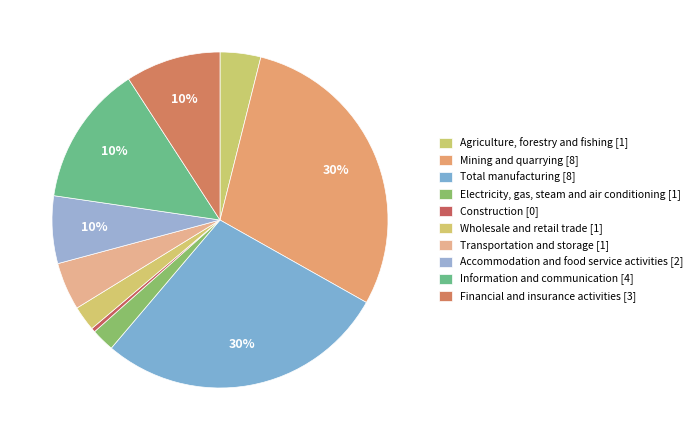

How many segments does this pie chart have?

10